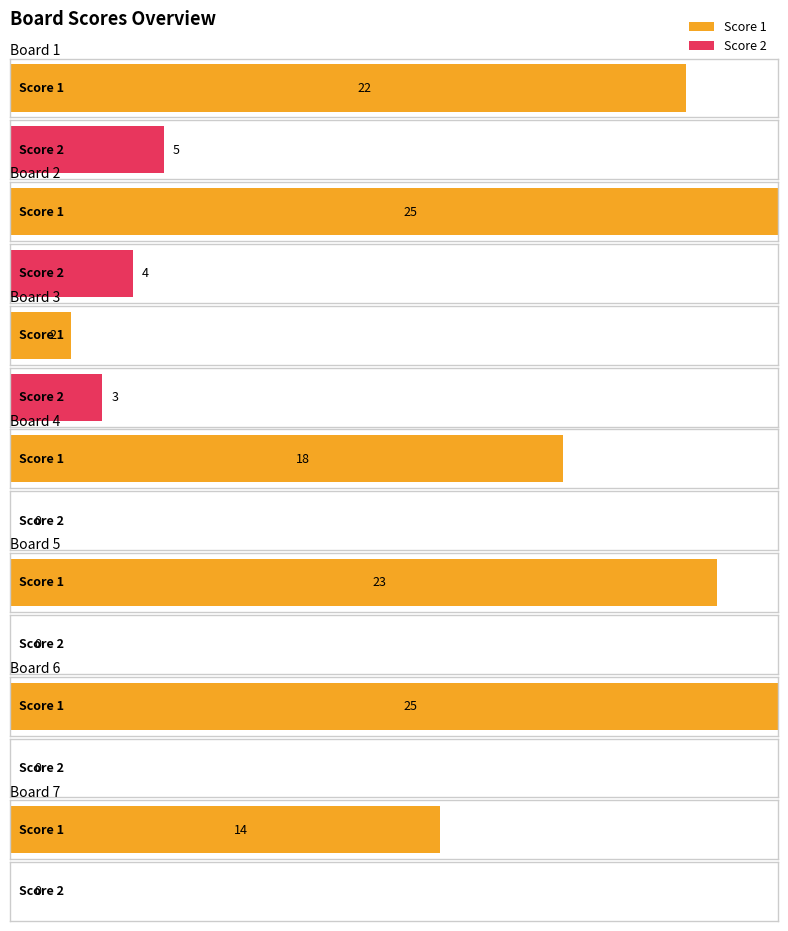

Count the number of categories in the chart.

7